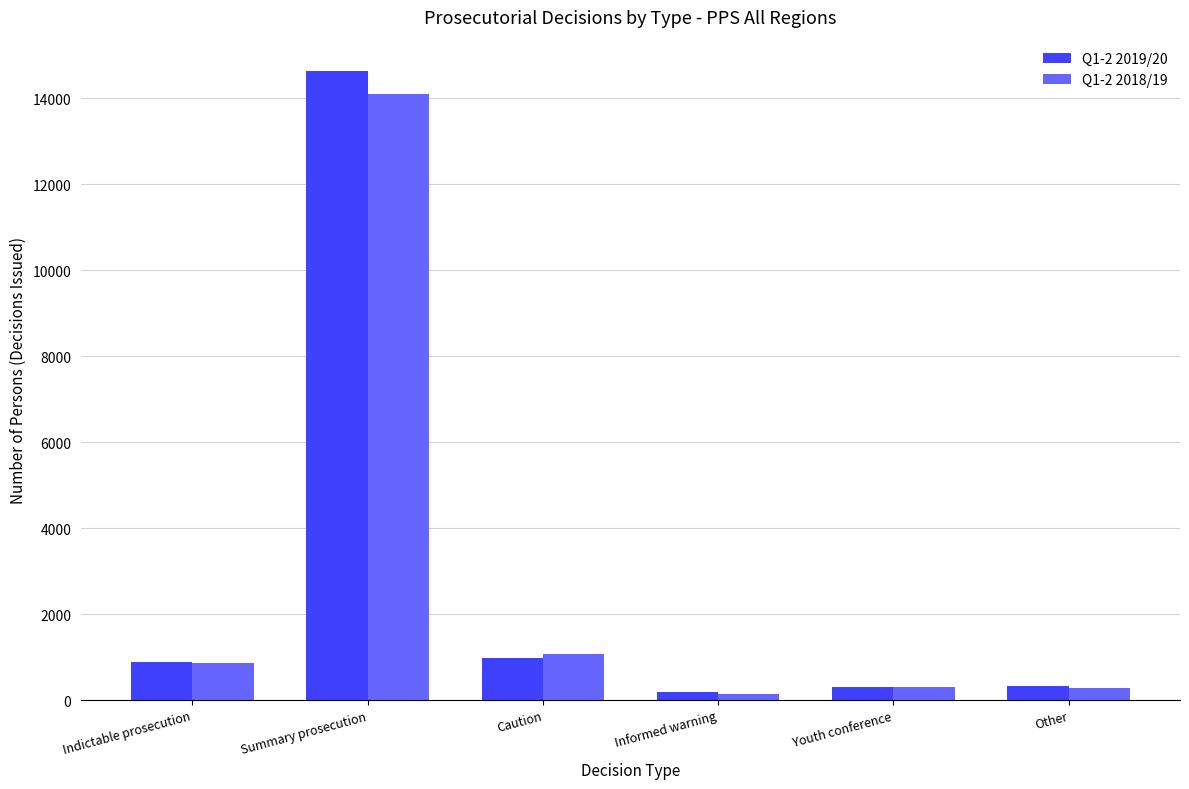

What is the difference between the highest and lowest values at Indictable prosecution?

29